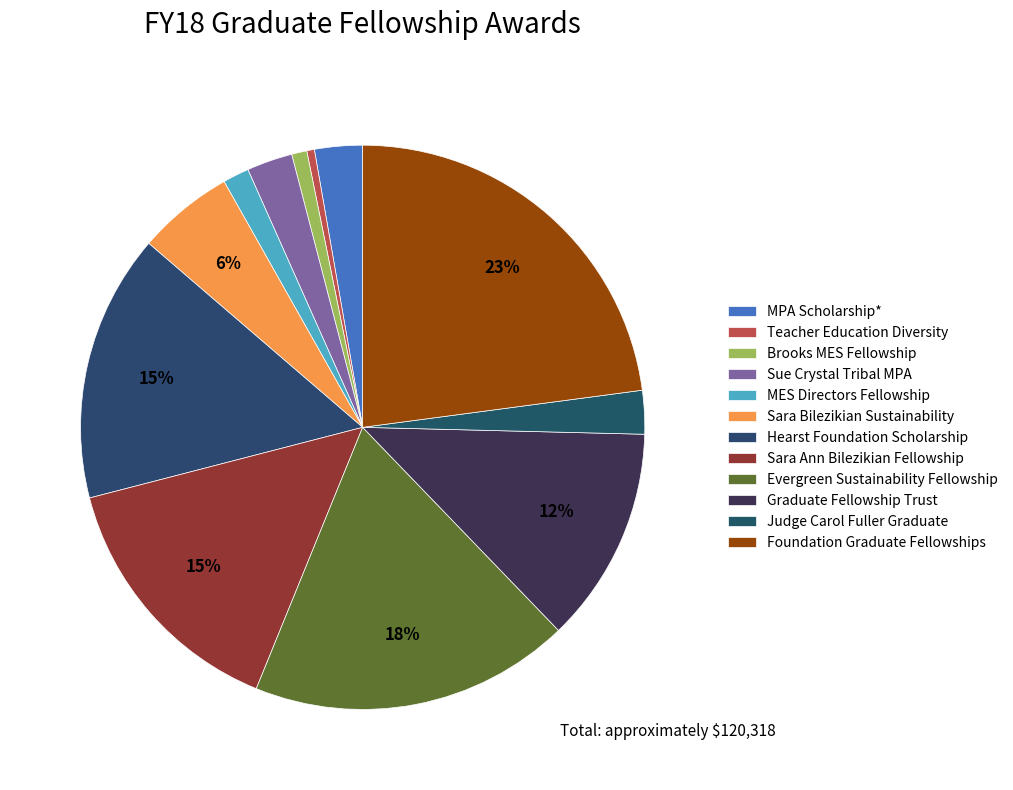

Is there any slice that represents more than half of the pie?

No